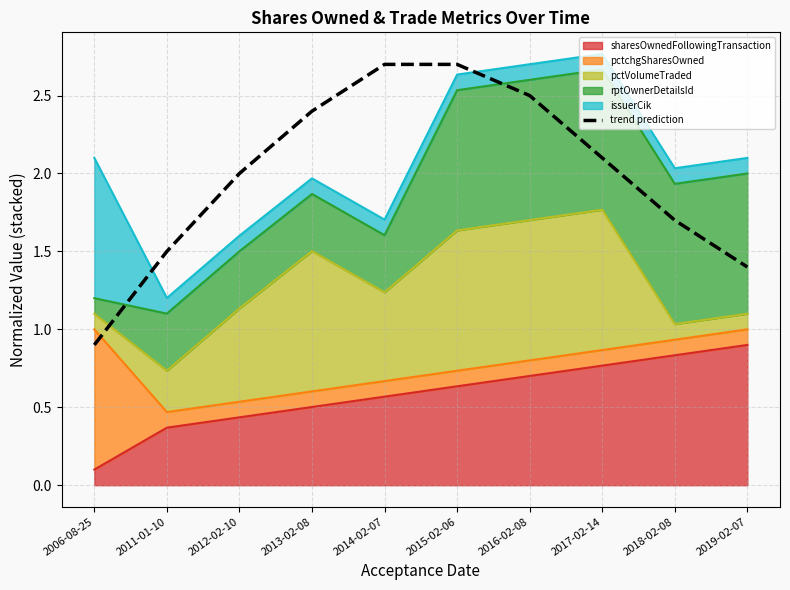

Rank the categories by value from highest to lowest.

2014-02-07, 2015-02-06, 2016-02-08, 2013-02-08, 2017-02-14, 2012-02-10, 2018-02-08, 2011-01-10, 2019-02-07, 2006-08-25